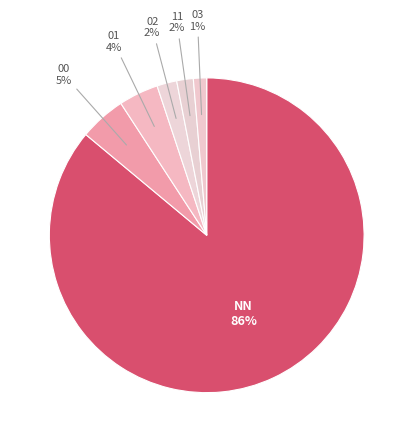

To the nearest percent, what is the difference between the 11 and NN slice percentages?

84%